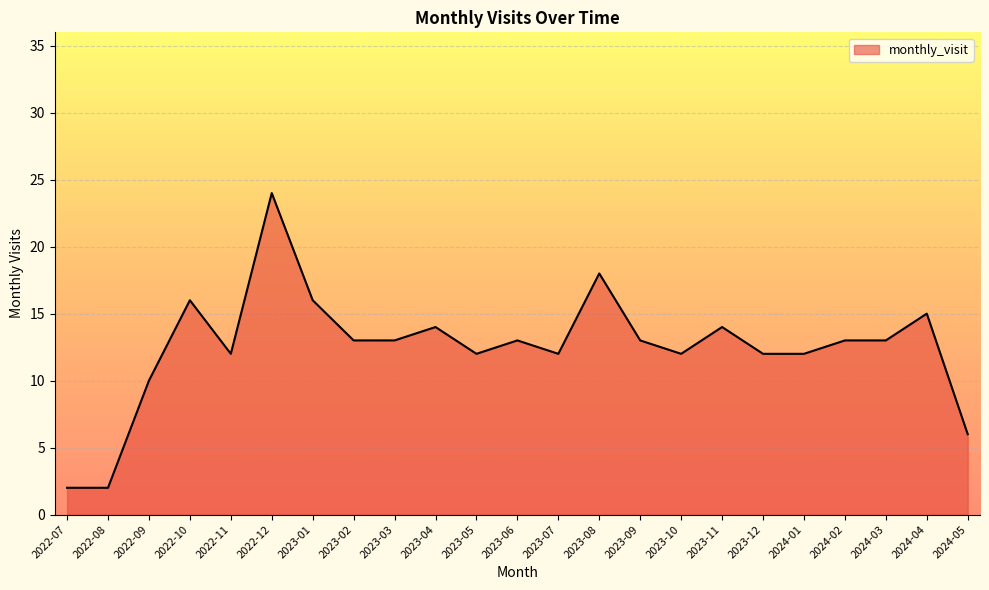

Count the number of categories in the chart.

23